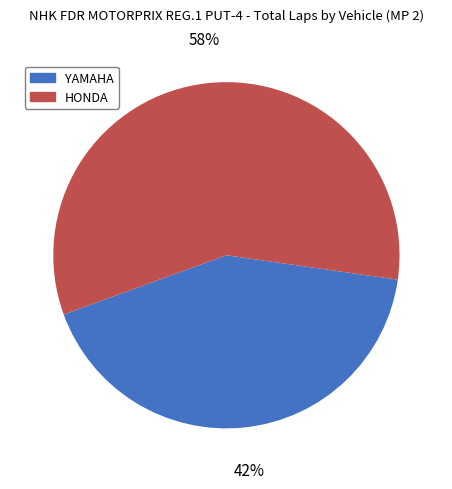

Is there a majority slice in this chart?

Yes